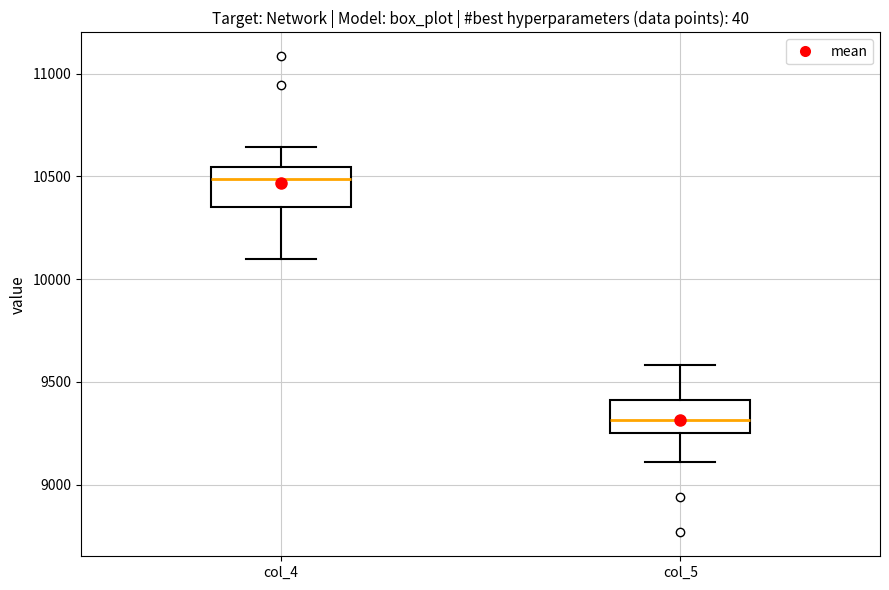

Where is the upper edge of the box for col_5 on the y-axis? The values are not printed on the chart, so give them approximately, as read against the axis.

9400